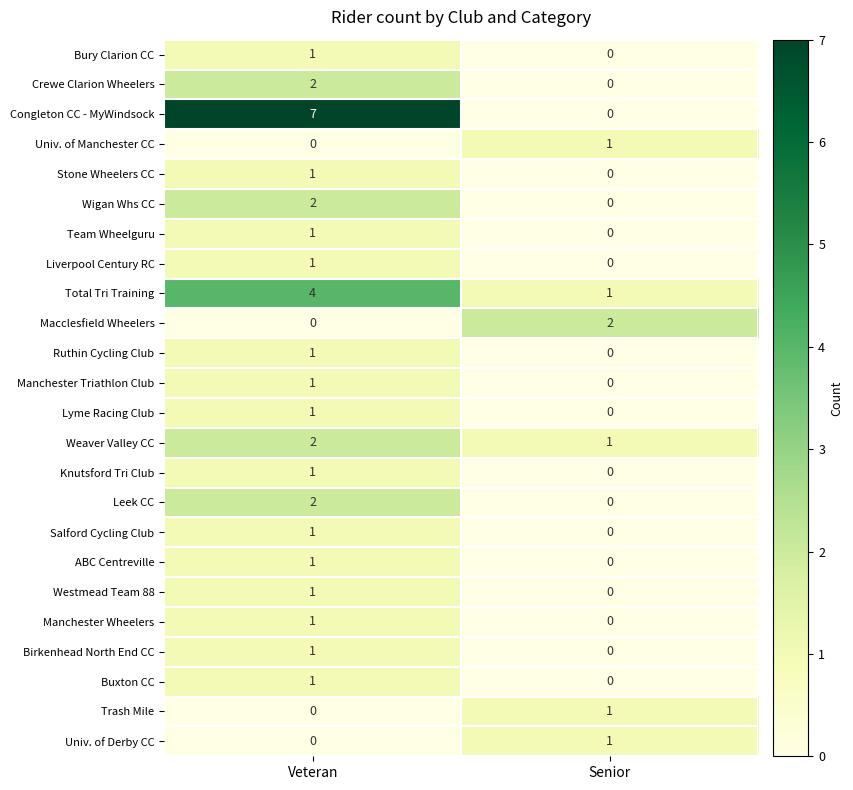

Count the number of categories in the chart.

2